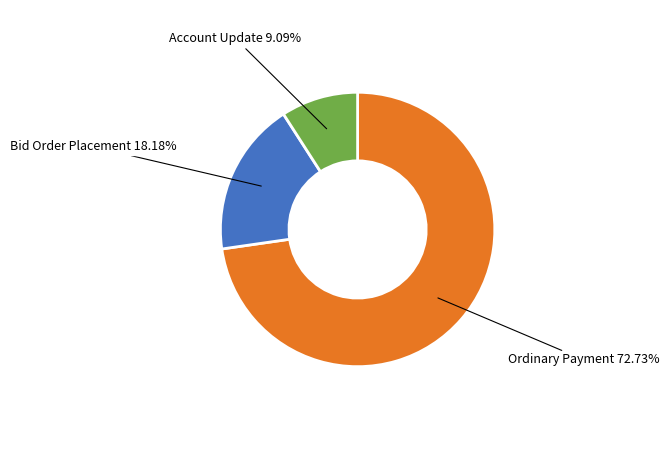

True or false: Account Update accounts for 21% of the total.

False